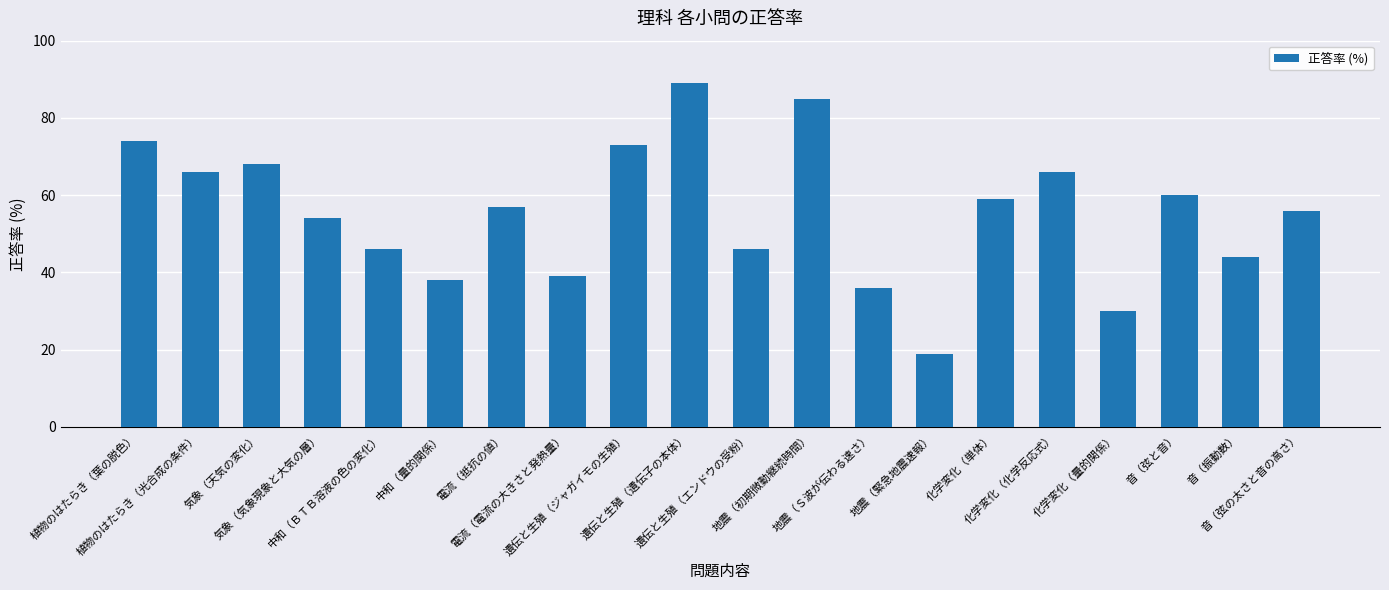

How many distinct data groups are displayed?

1